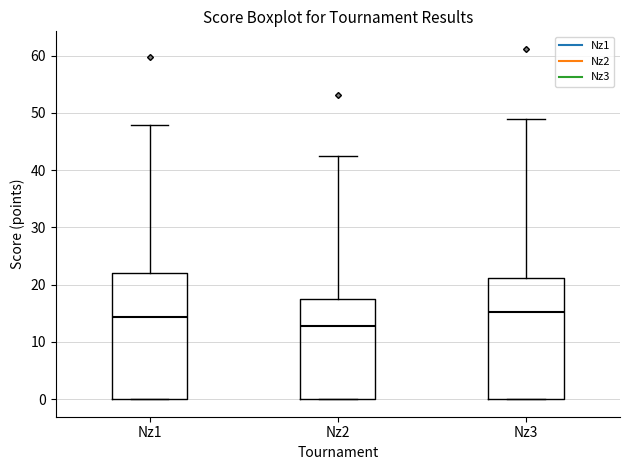

Where is the lower edge of the box for Nz2 on the y-axis? The values are not printed on the chart, so give them approximately, as read against the axis.

0